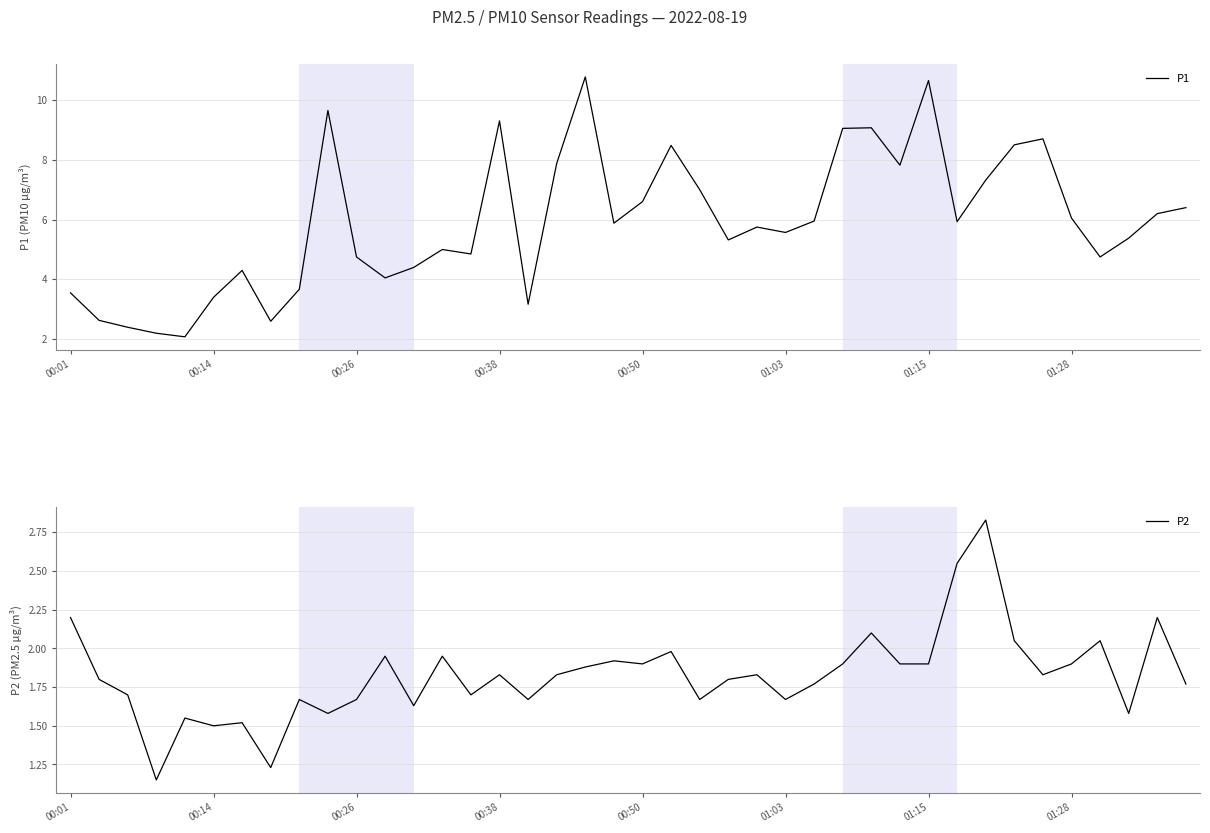

What is the minimum value for P1?

2.1